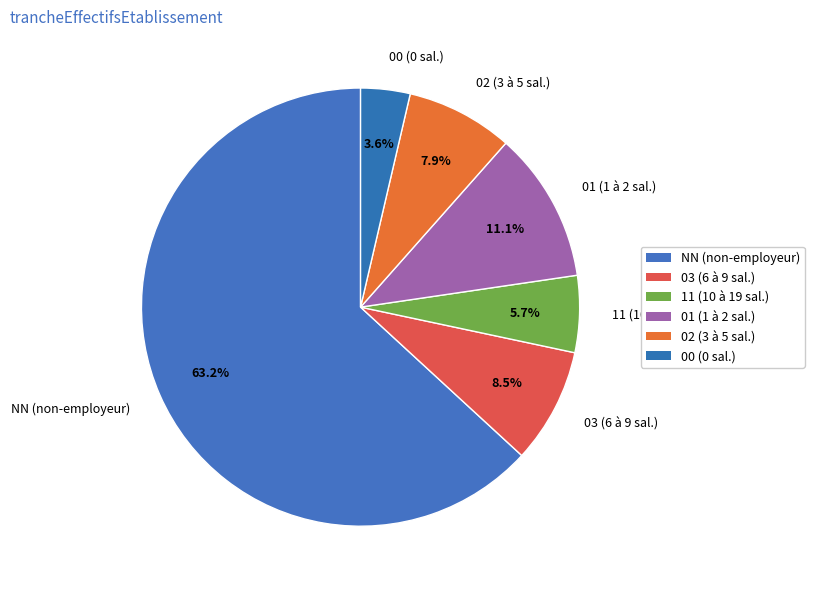

Which slice is the largest?

NN